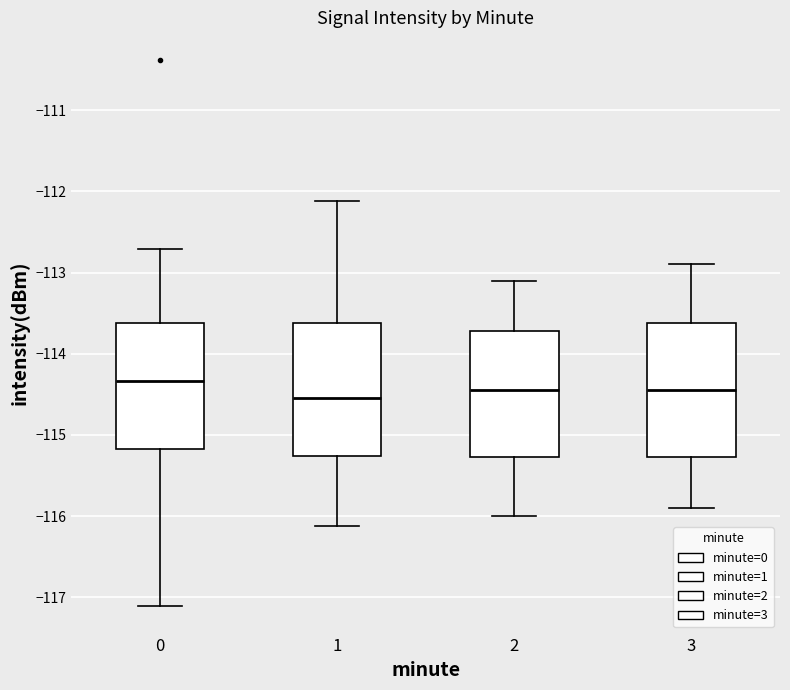

Where does the upper whisker of the box at x = 1 end on the y-axis? The values are not printed on the chart, so give them approximately, as read against the axis.

-112.1